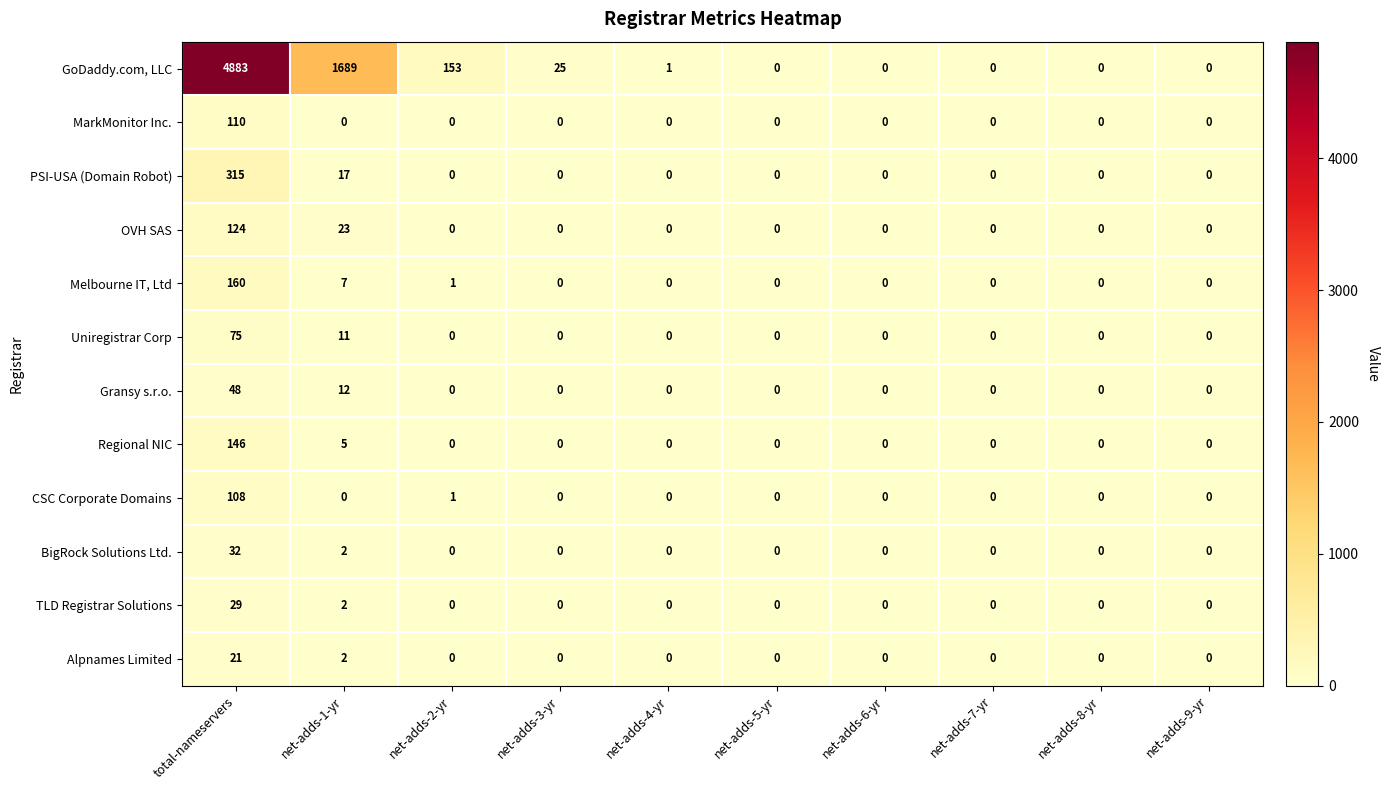

How many categories are shown in the chart?

10